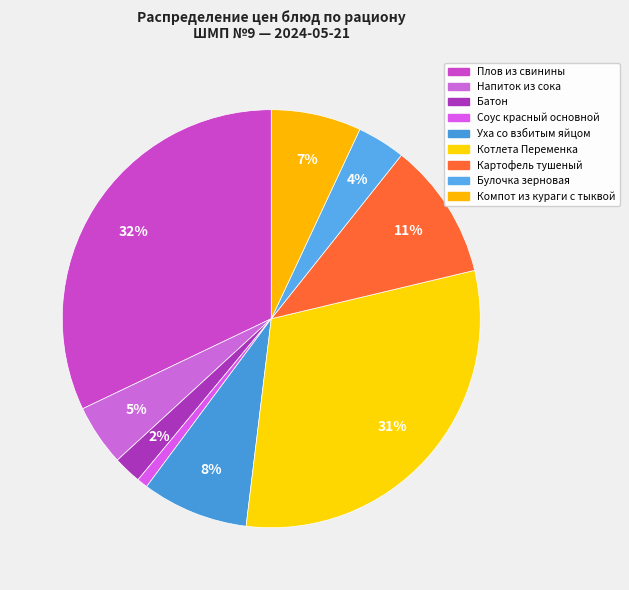

Does any single category account for the majority?

No